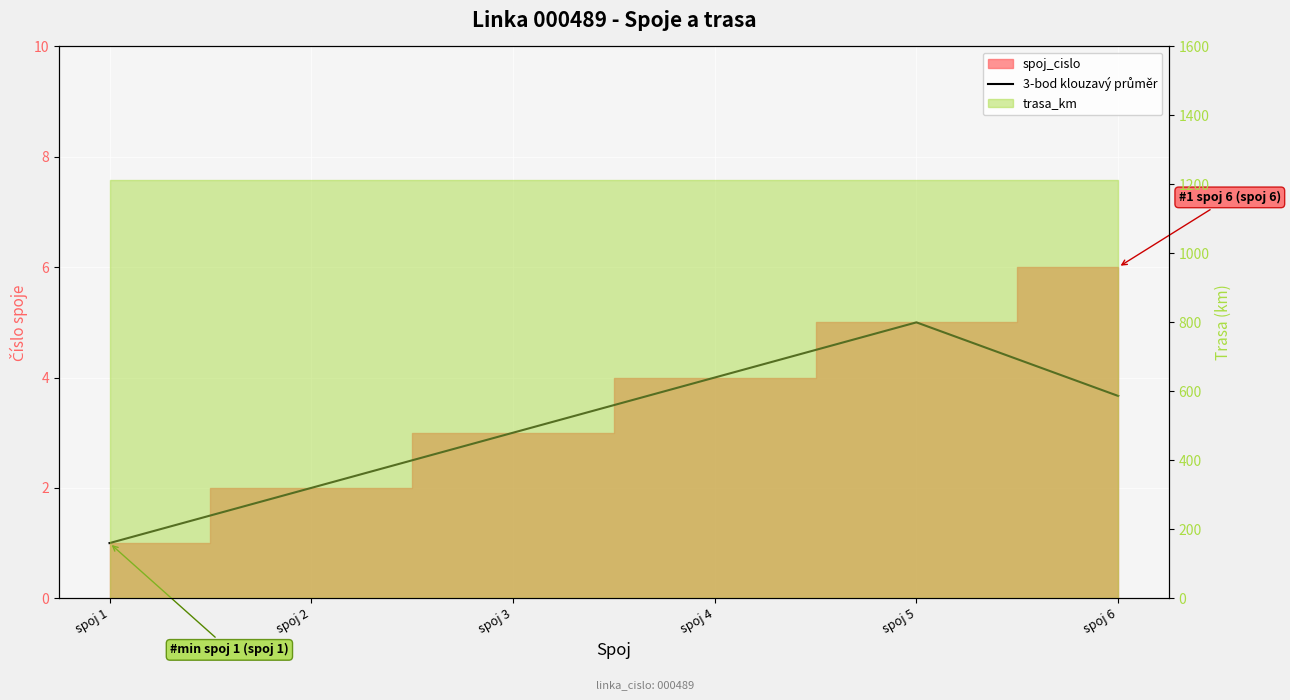

At which label is the value closest to 3?

spoj 3